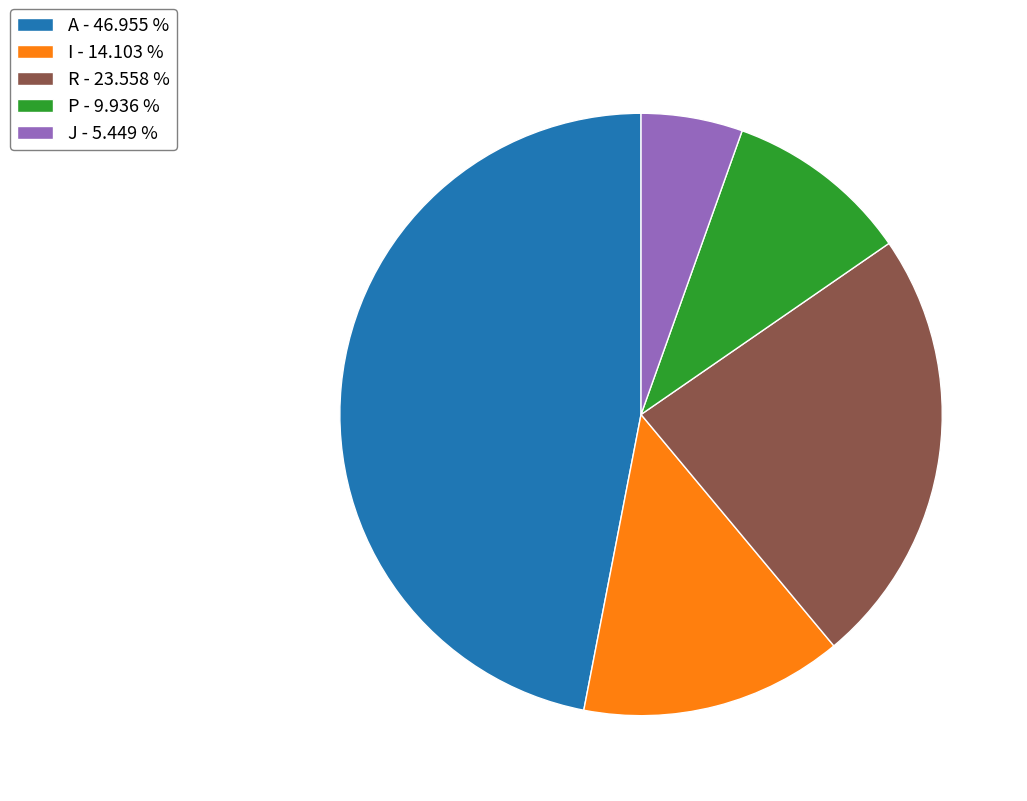

Do R - 23.558 % and A - 46.955 % together represent more than half of the pie?

Yes